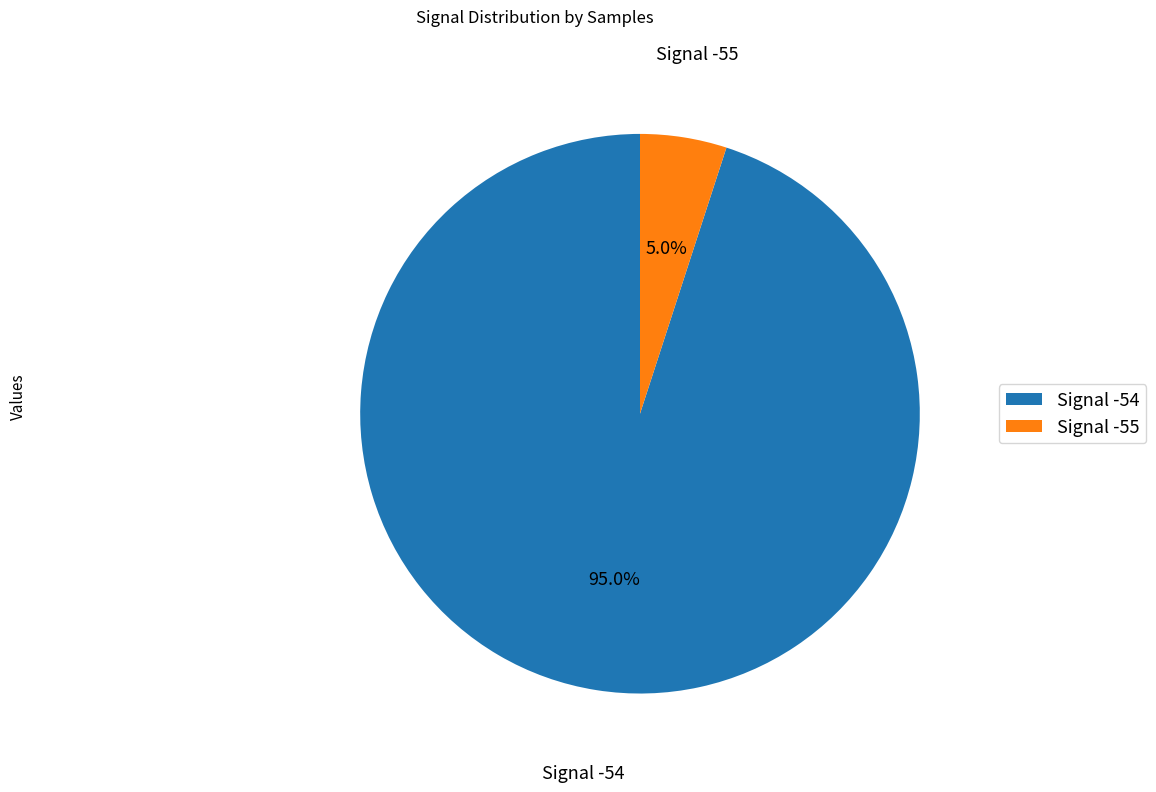

Is there any slice that represents more than half of the pie?

Yes